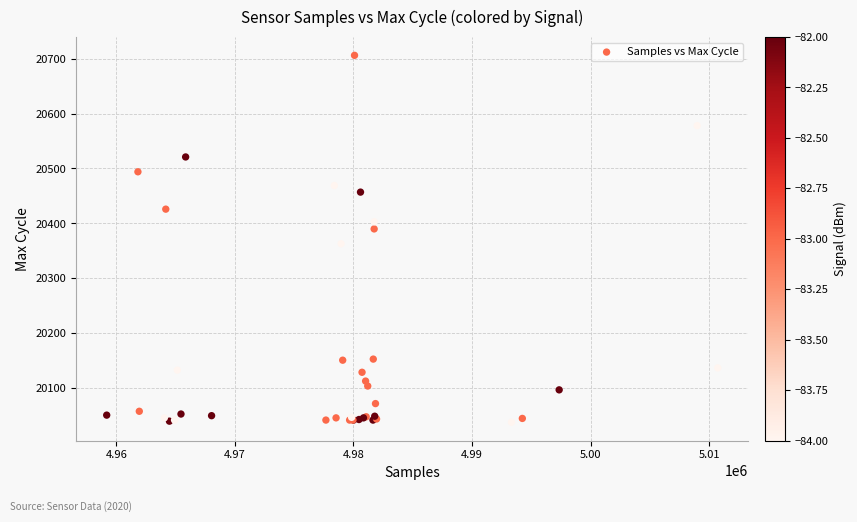

What Y value in the scatter plot is closest to 20372?

20363